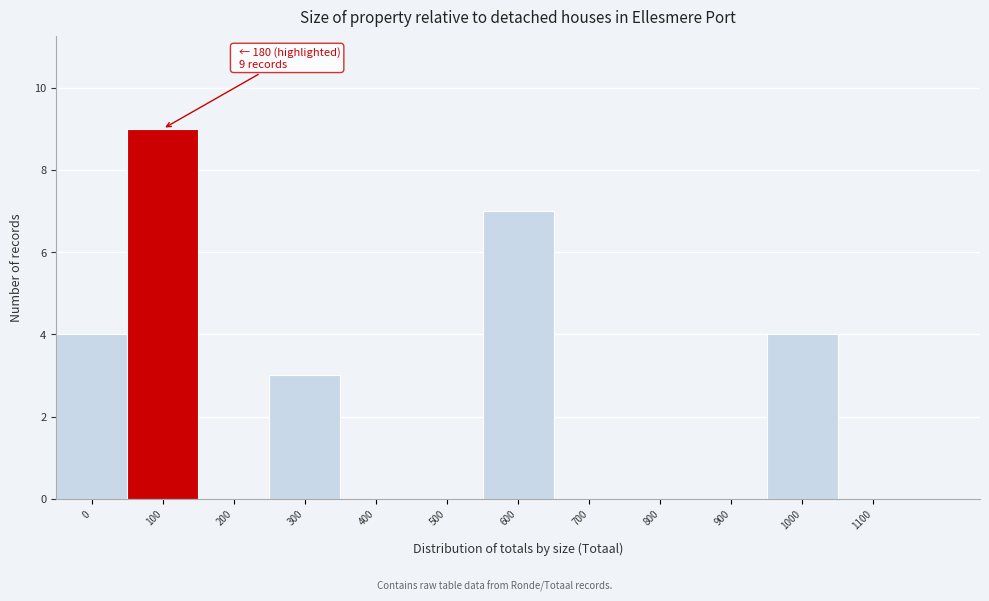

Reading left to right, extract all data points from this chart.

0=4	100=9	200=0	300=3	400=0	500=0	600=7	700=0	800=0	900=0	1000=4	1100=0